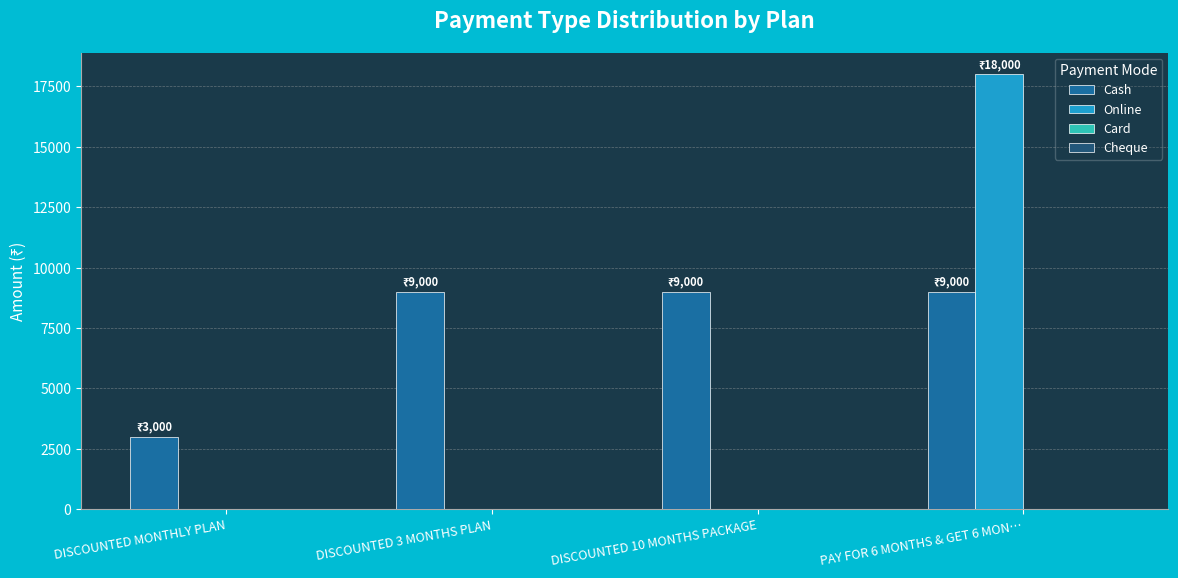

Which label corresponds to the largest value in the chart?

PAY FOR 6 MONTHS & GET 6 MON…